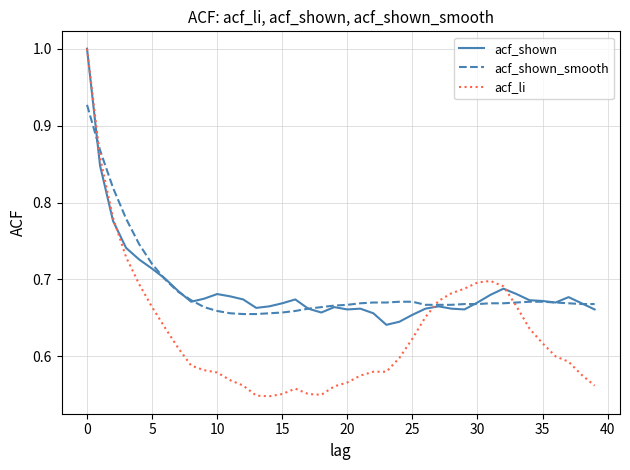

What are all the series names shown in the legend?

acf_shown, acf_shown_smooth, acf_li